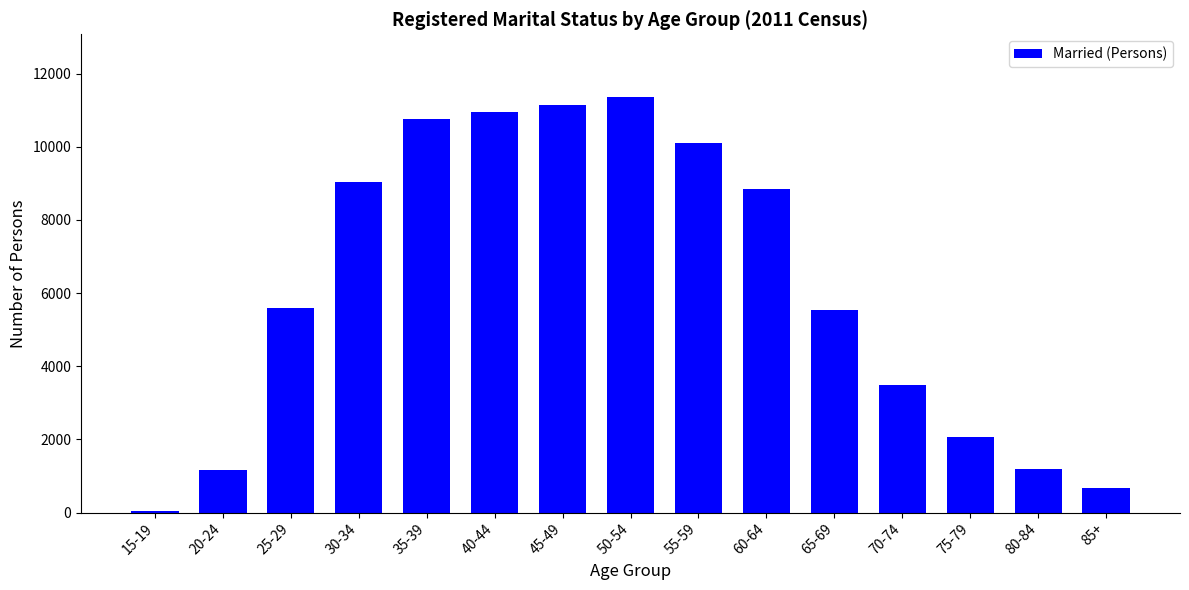

What is the change in value from 55-59 to 60-64?

-1255